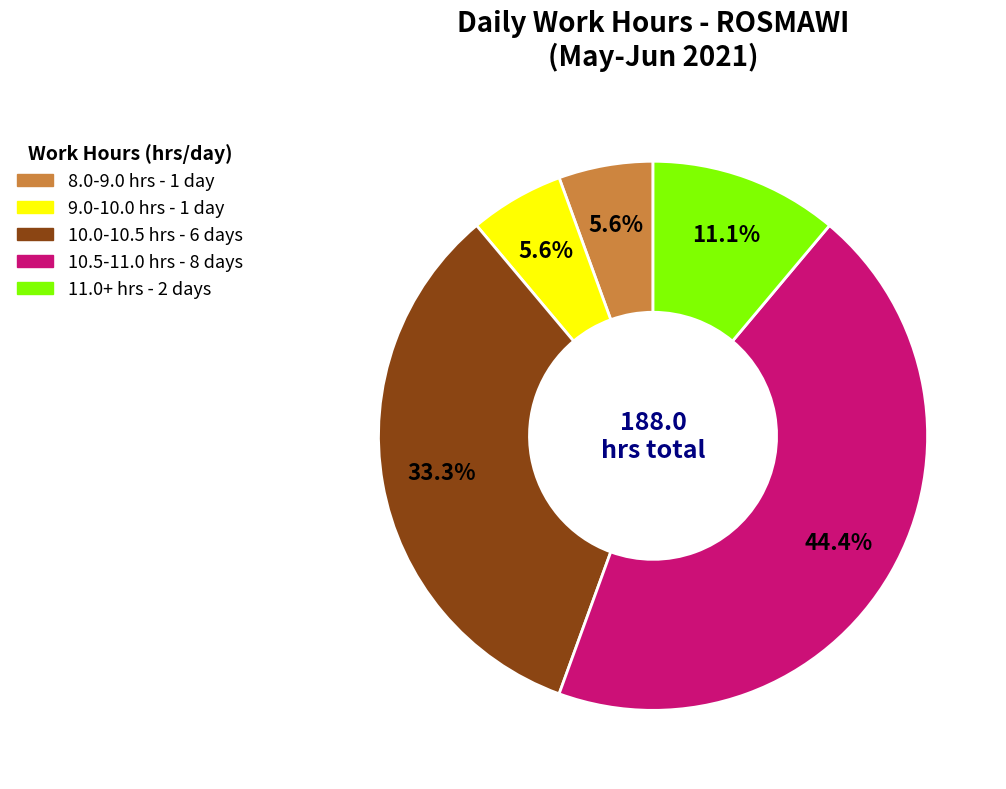

Is there a majority slice in this chart?

No